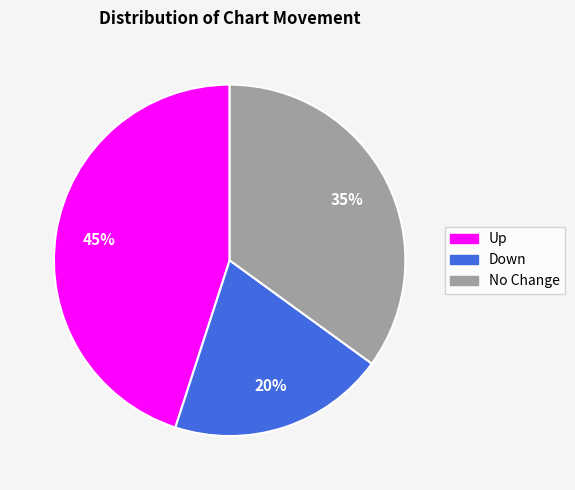

To the nearest percent, what is the average slice percentage?

33%